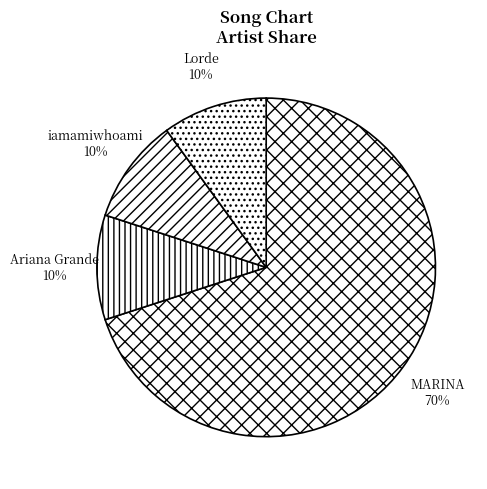

Is MARINA the majority of the pie?

Yes